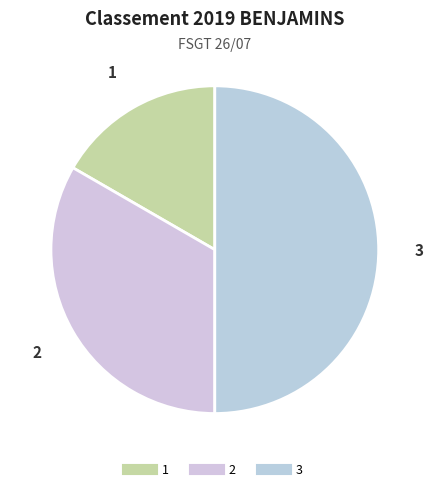

How many segments does this pie chart have?

3